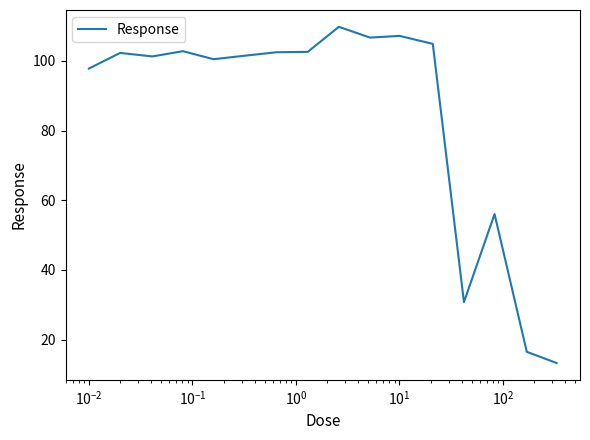

What is the smallest value displayed?

13.3